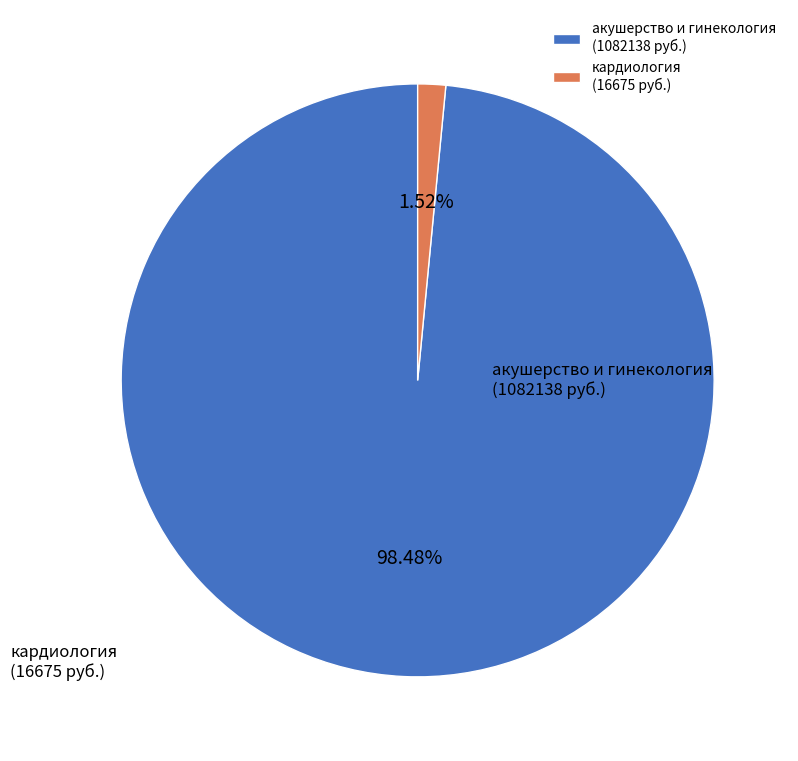

Which has a higher value, акушерство и гинекология or кардиология?

акушерство и гинекология